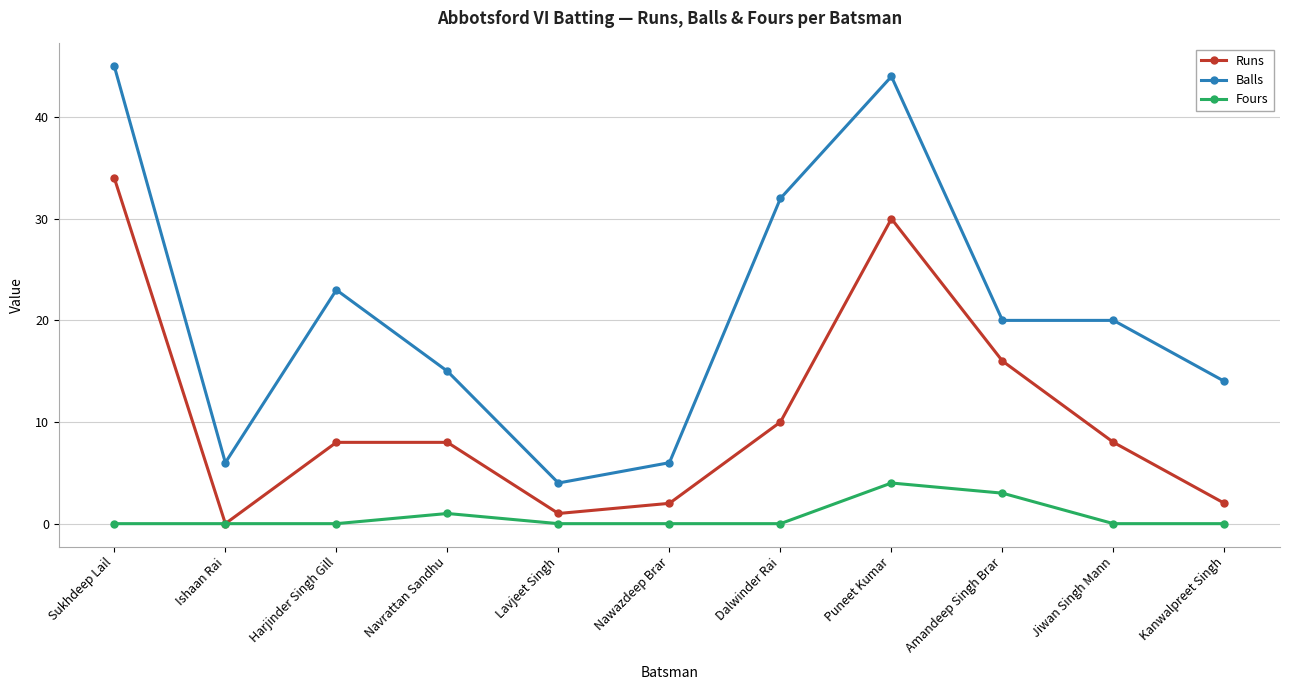

What is the total value across all series at Dalwinder Rai?

42